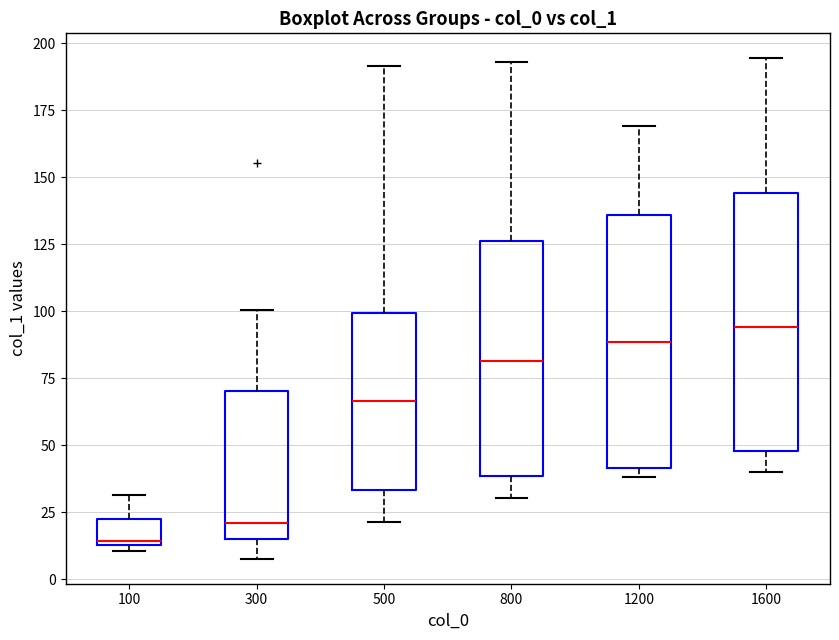

Reading left to right, read every box against the y-axis: the position of its median line, the range the box covers, and the ends of its whiskers. The values are not printed on the chart, so give them approximately, as read against the axis.

100: median 15, box 15 to 25, whiskers 10 to 30
300: median 20, box 15 to 70, whiskers 10 to 100
500: median 65, box 35 to 100, whiskers 20 to 190
800: median 80, box 40 to 125, whiskers 30 to 195
1200: median 90, box 40 to 135, whiskers 40 (just below the box's lower edge) to 170
1600: median 95, box 50 to 145, whiskers 40 to 195